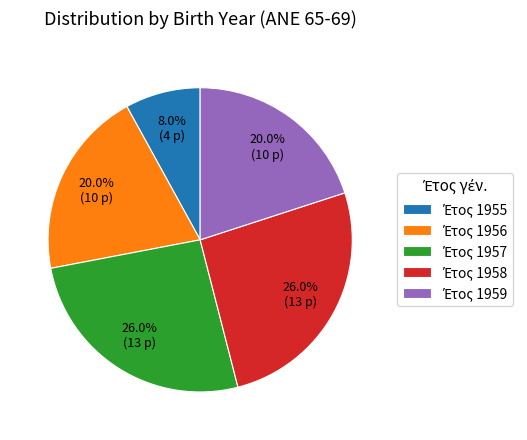

Is there any slice that represents more than half of the pie?

No